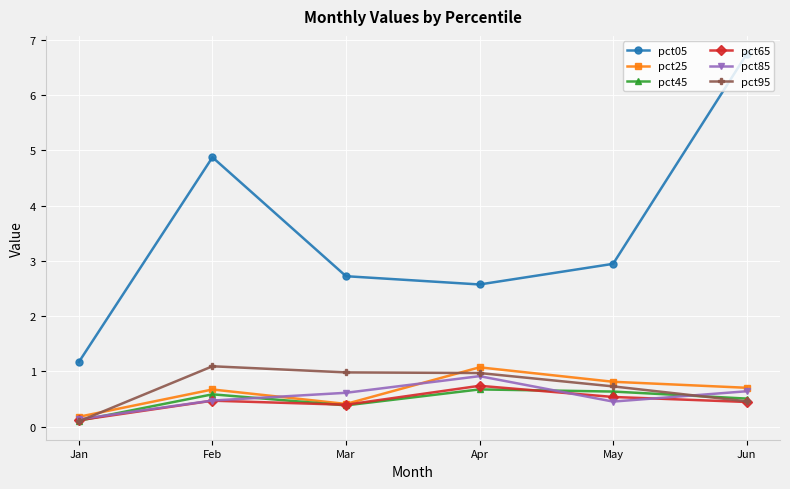

At which category does pct65 reach its first local valley?

Mar